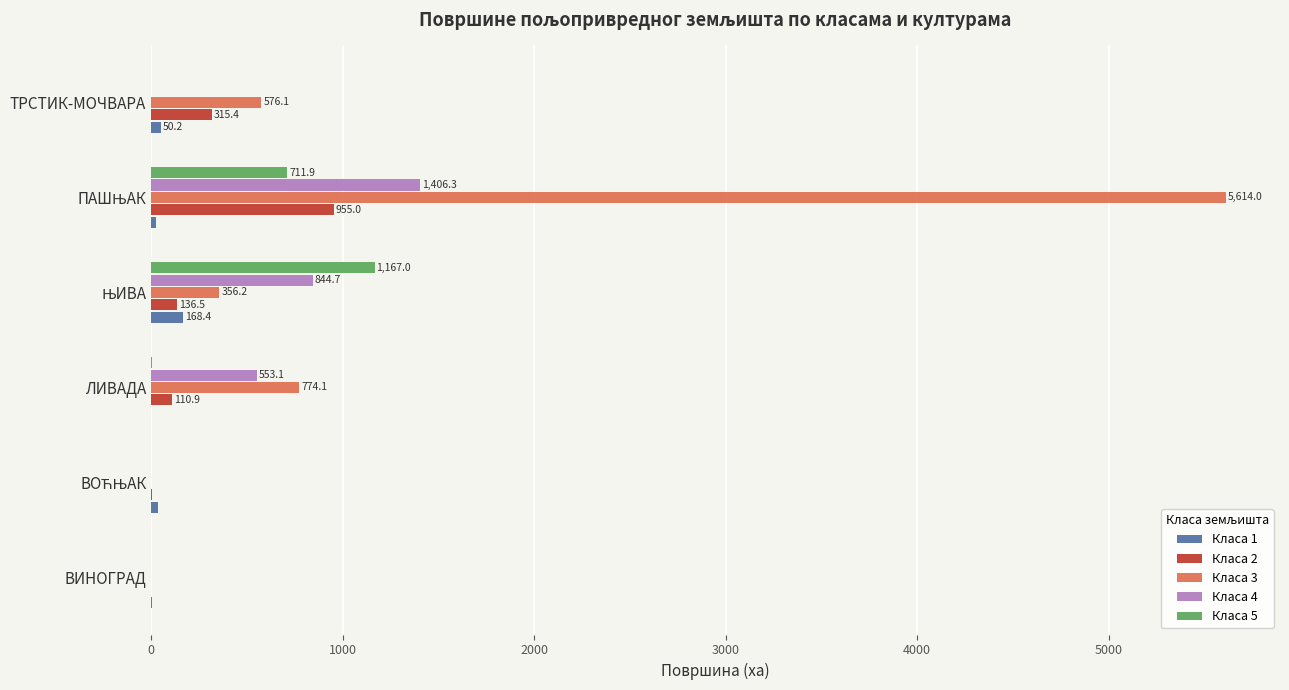

At which label is Класа 2 closest to 477?

ТРСТИК-МОЧВАРА